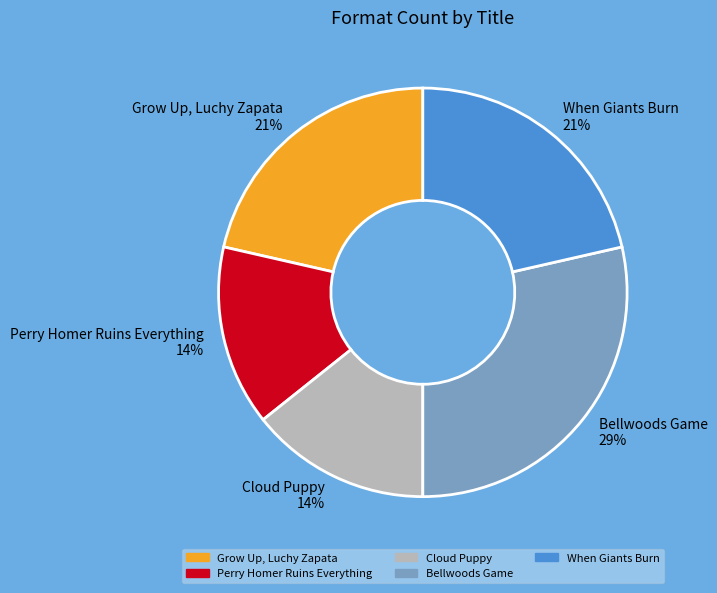

The Perry Homer Ruins Everything slice represents 14% of the pie. True or false?

True